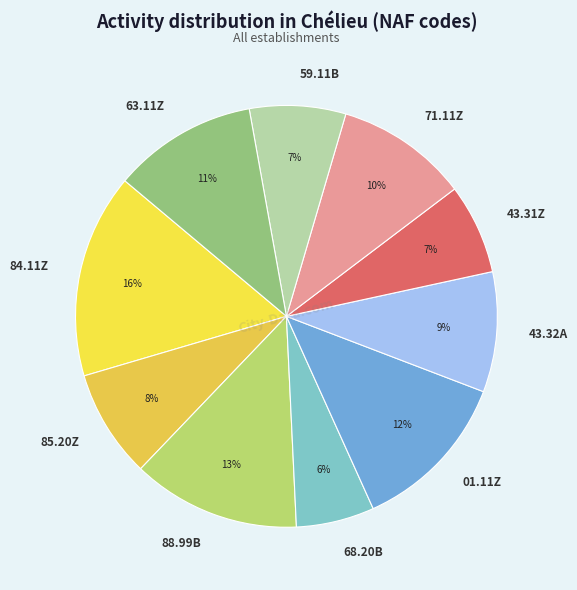

To the nearest percent, what is the combined percentage of 68.20B and 63.11Z?

17%